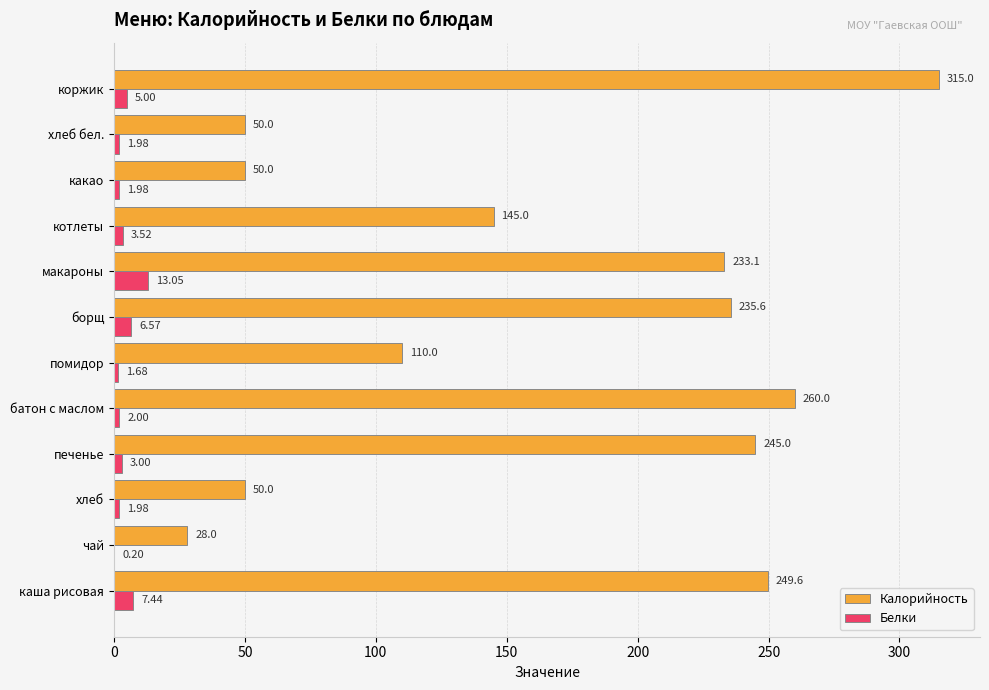

What is the sum of the Калорийность values at какао and каша рисовая?

299.6